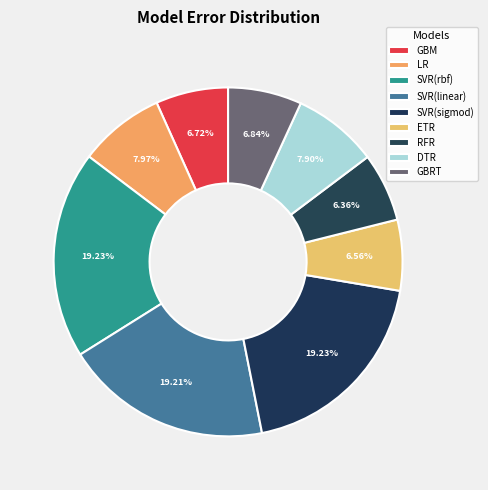

What is the largest slice in the pie chart?

SVR(rbf)